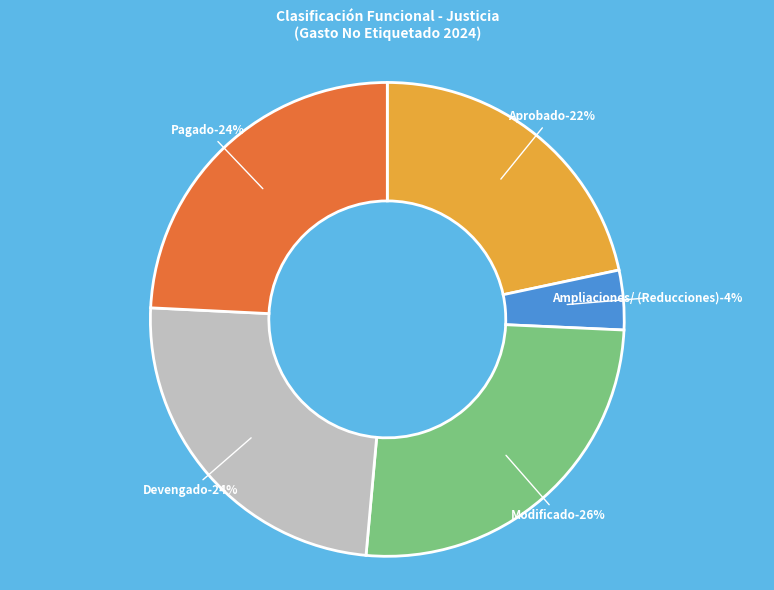

To the nearest percent, what is the average slice percentage?

20%